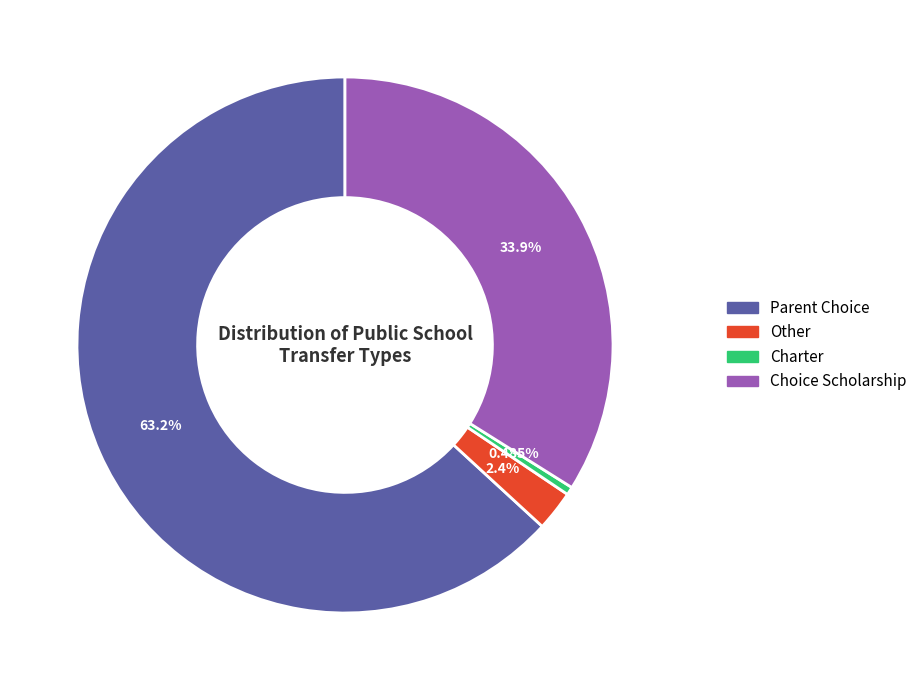

Which category has the smallest portion of the pie?

Charter